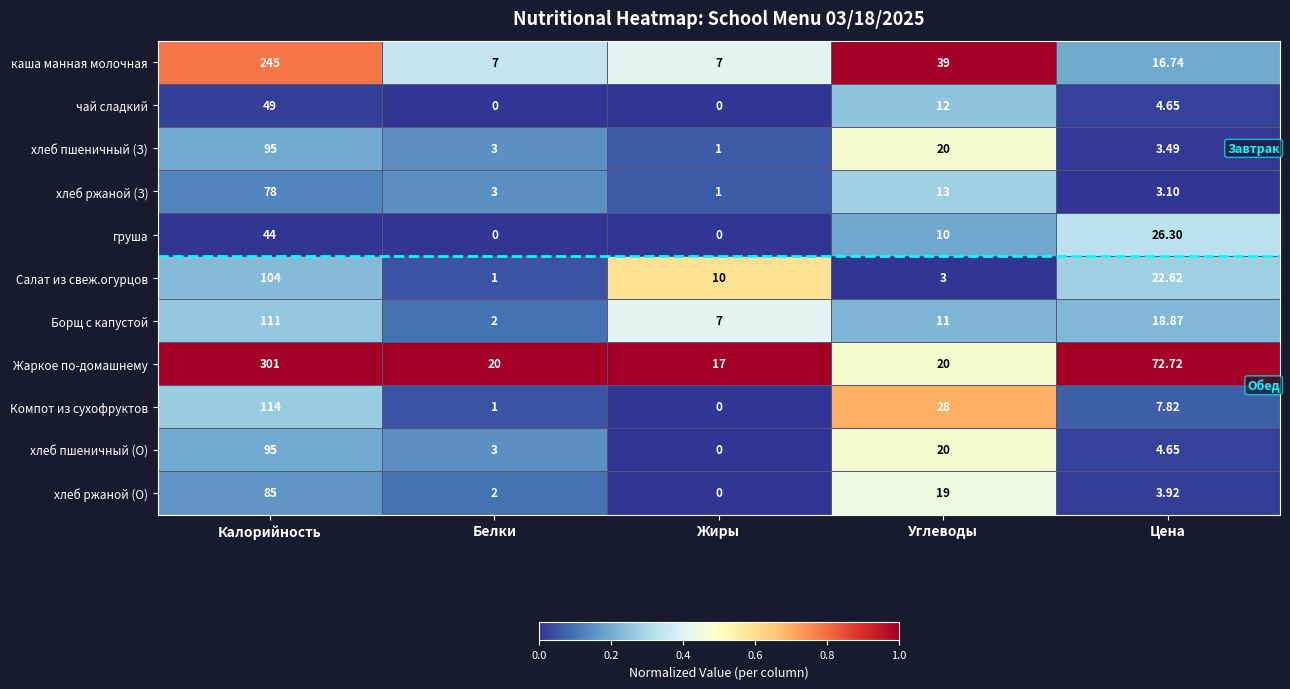

Which series has the largest range (max minus min)?

Жаркое по-домашнему